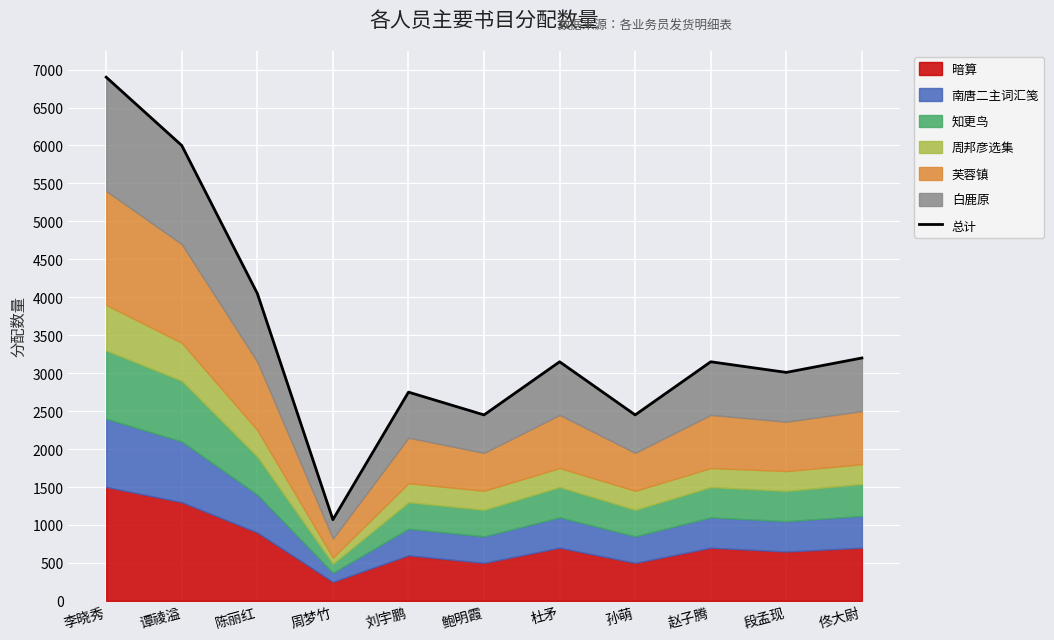

How many points are higher than both their immediate neighbors (excluding endpoints)?

3